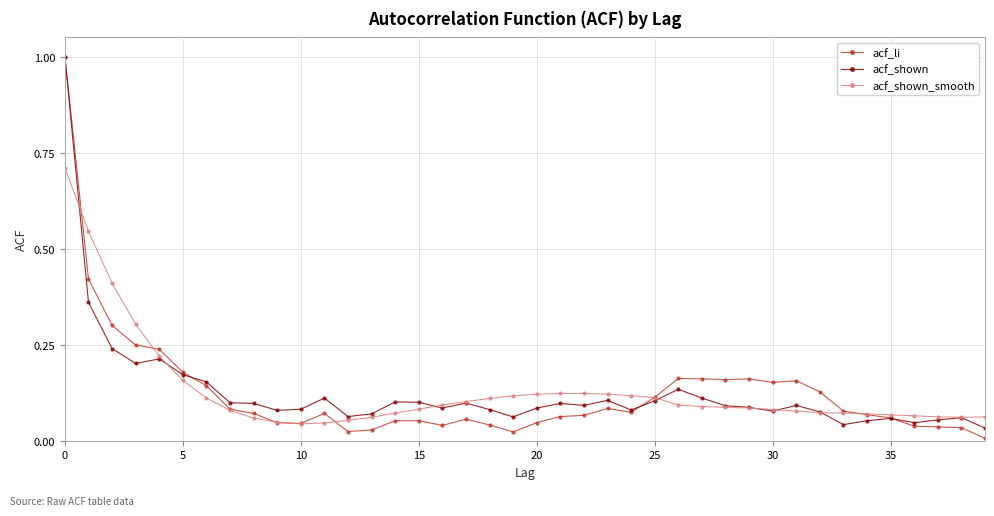

What is the greatest value displayed?

1.0